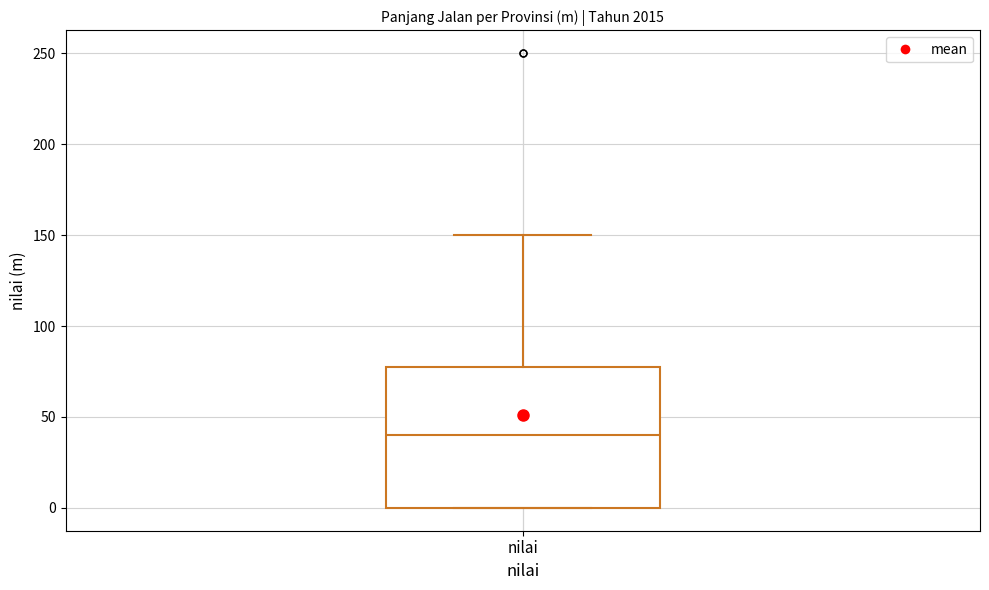

Where does the upper whisker of the box for nilai end on the y-axis? The values are not printed on the chart, so give them approximately, as read against the axis.

150